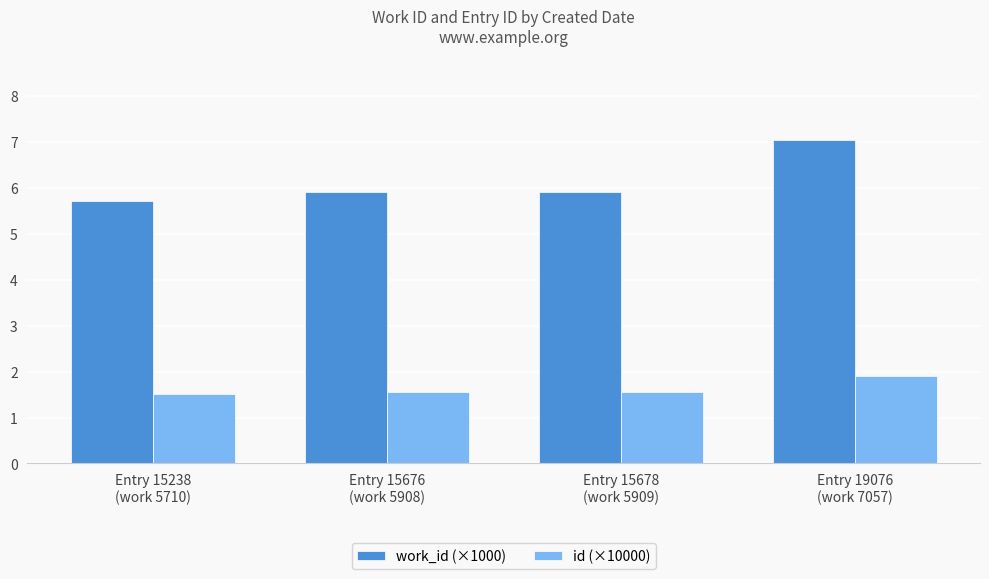

What is the spread (max minus min) of values at Entry 15238
(work 5710)?

4.2